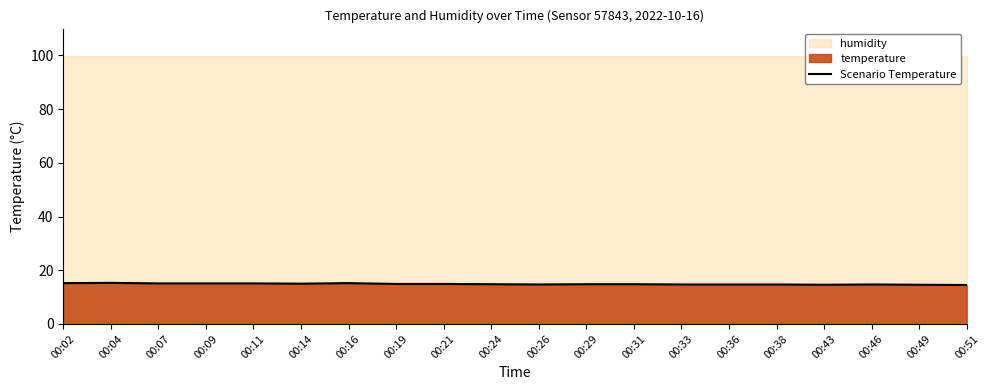

Reading right to left, what are all the values shown in this chart?

00:51=14.5	00:49=14.6	00:46=14.7	00:43=14.6	00:38=14.7	00:36=14.7	00:33=14.7	00:31=14.8	00:29=14.8	00:26=14.7	00:24=14.8	00:21=14.9	00:19=14.9	00:16=15.2	00:14=15.0	00:11=15.1	00:09=15.1	00:07=15.1	00:04=15.3	00:02=15.2